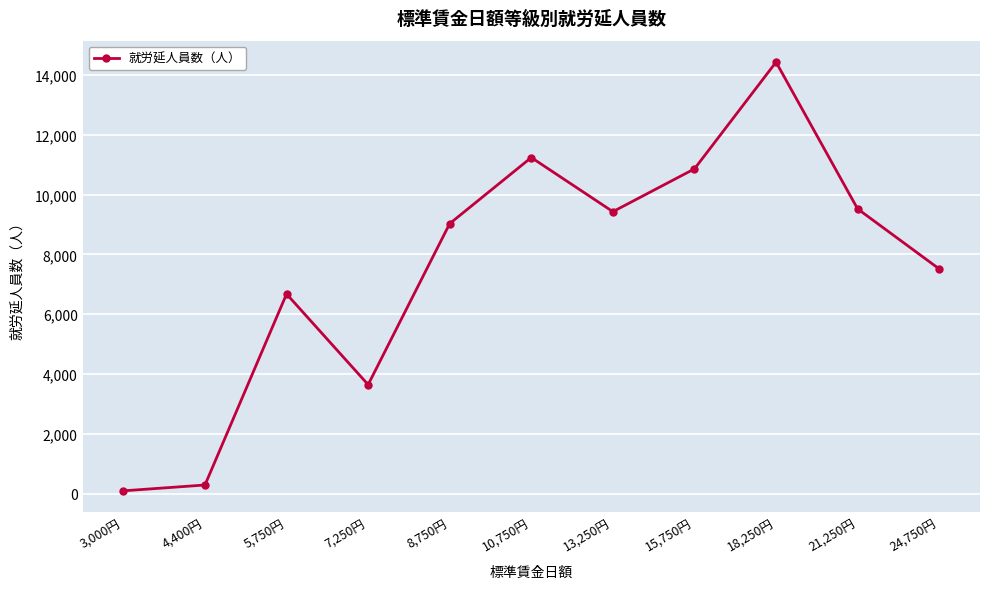

How many interior local valleys (lower than both neighbors) does the data have?

2